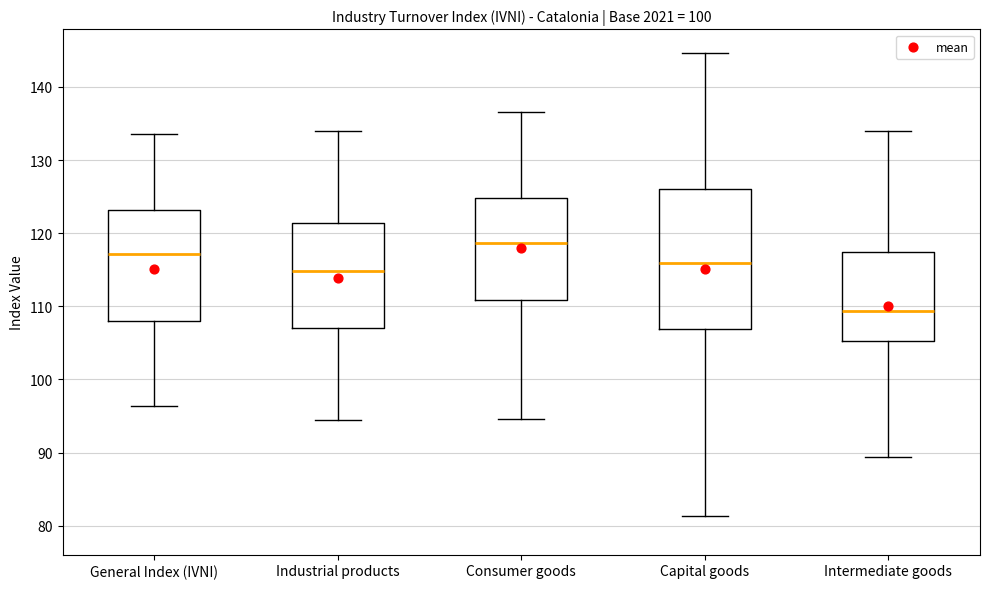

Reading left to right, read every box against the y-axis: the position of its median line, the range the box covers, and the ends of its whiskers. The values are not printed on the chart, so give them approximately, as read against the axis.

General Index (IVNI): median 117, box 108 to 123, whiskers 96 to 134
Industrial products: median 115, box 107 to 121, whiskers 94 to 134
Consumer goods: median 119, box 111 to 125, whiskers 95 to 137
Capital goods: median 116, box 107 to 126, whiskers 81 to 145
Intermediate goods: median 109, box 105 to 117, whiskers 89 to 134